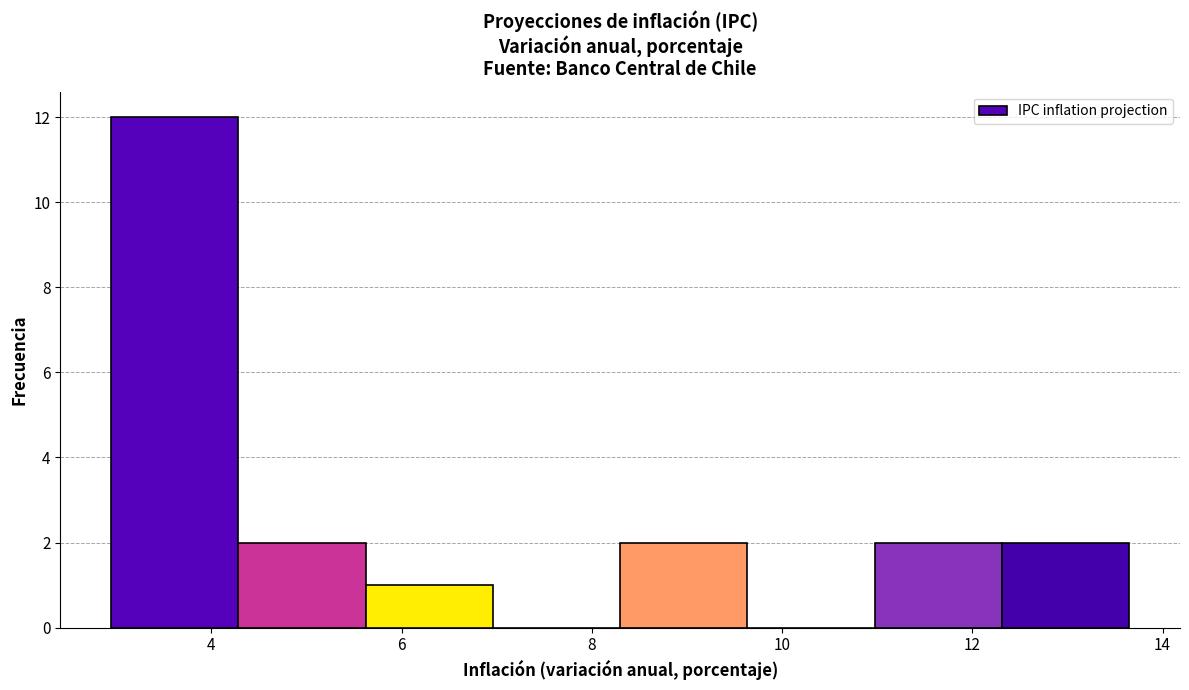

What is the height of the bar covering 5.6 to 7.0 on the x-axis? Neither the bar edges nor the heights are printed on the chart, so give them approximately, as read against the axes.

1